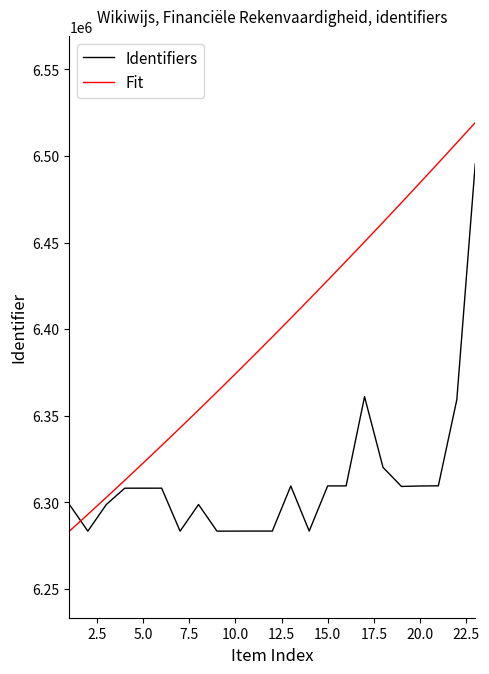

What are all the series names shown in the legend?

Identifiers, Fit